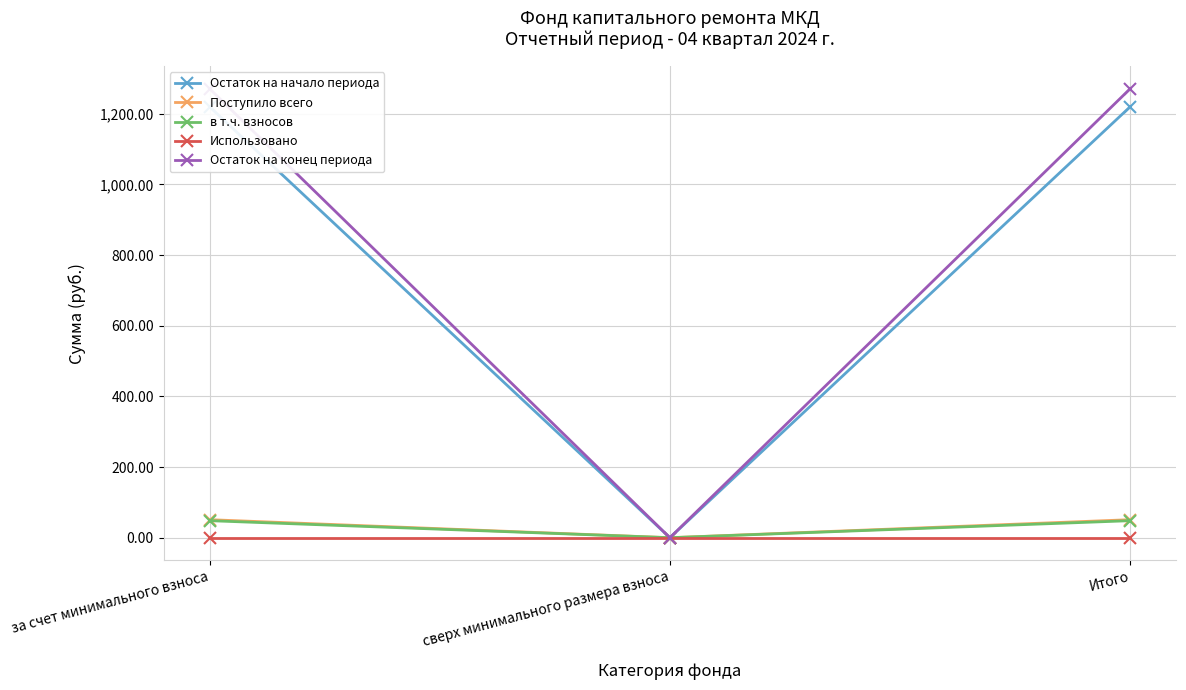

What is the sum of the в т.ч. взносов values at сверх минимального размера взноса and Итого?

48.2